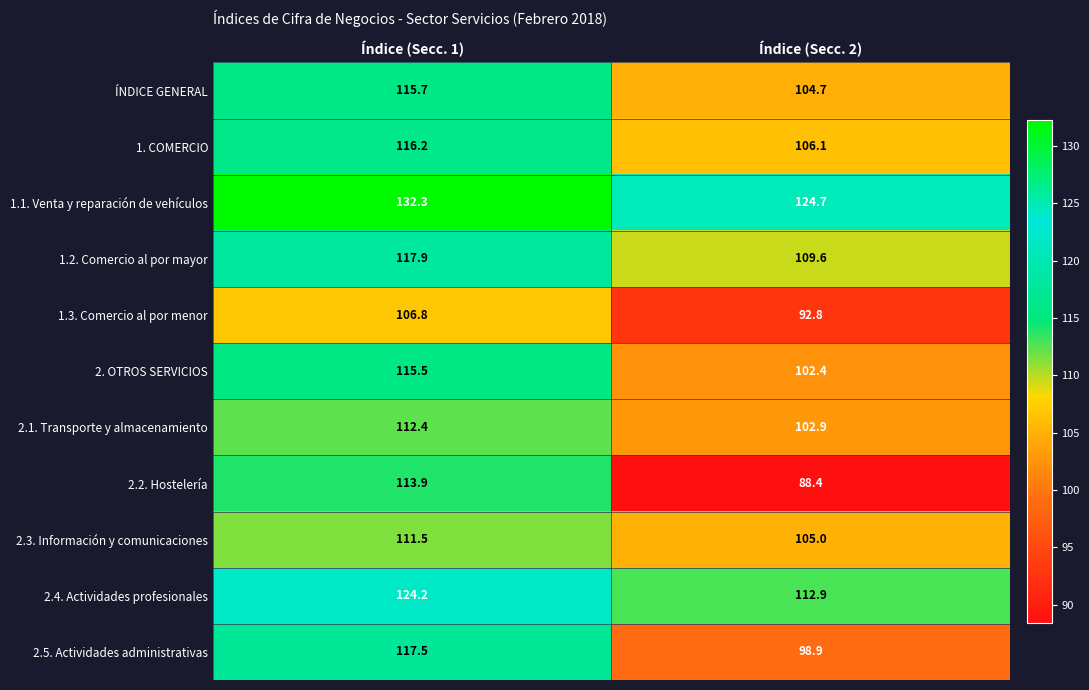

Rank the series by their maximum value, from lowest to highest.

1.3. Comercio al por menor, 2.3. Información y comunicaciones, 2.1. Transporte y almacenamiento, 2.2. Hostelería, 2. OTROS SERVICIOS, ÍNDICE GENERAL, 1. COMERCIO, 2.5. Actividades administrativas, 1.2. Comercio al por mayor, 2.4. Actividades profesionales, 1.1. Venta y reparación de vehículos